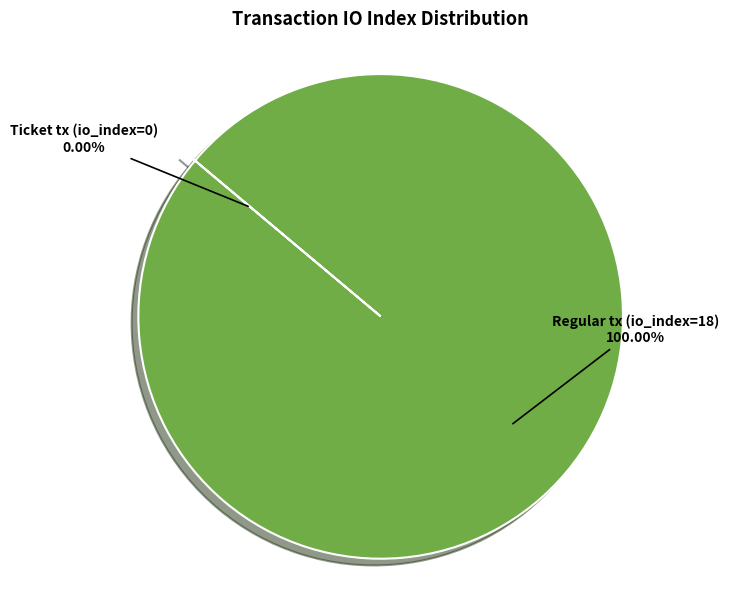

What percentage do Ticket tx (io_index=0) and Regular tx (io_index=18) together represent?

100.0%